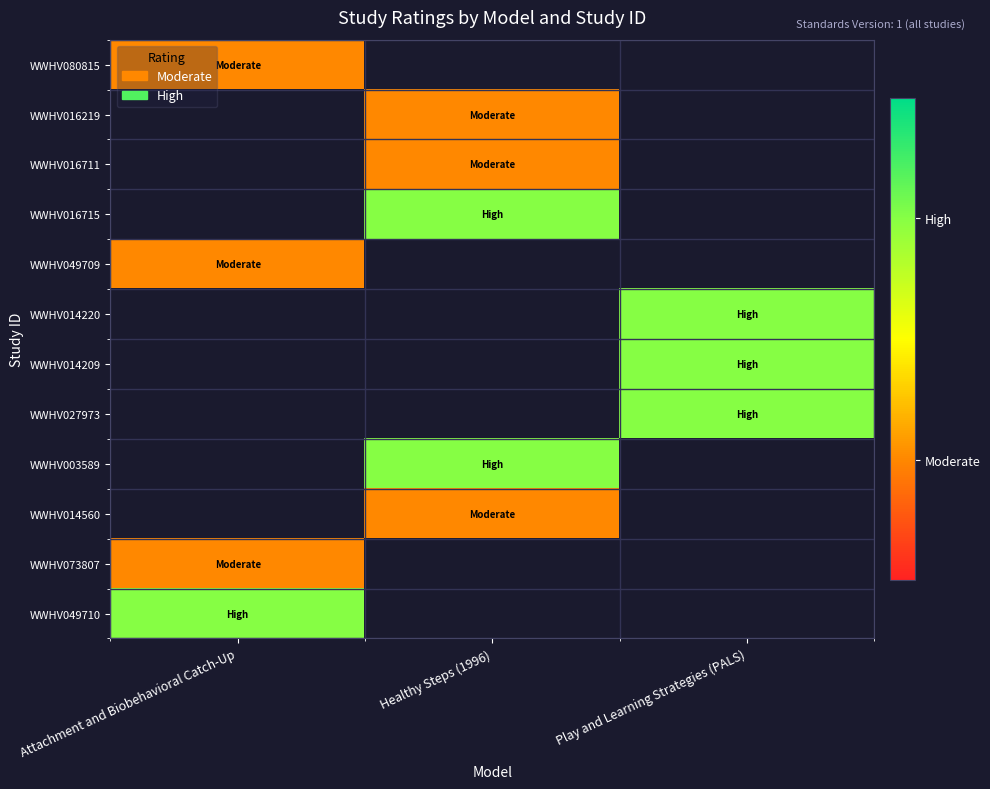

Is the value of WWHV049709 at Attachment and Biobehavioral Catch-Up greater than the value of WWHV049710 at Play and Learning Strategies (PALS)?

No